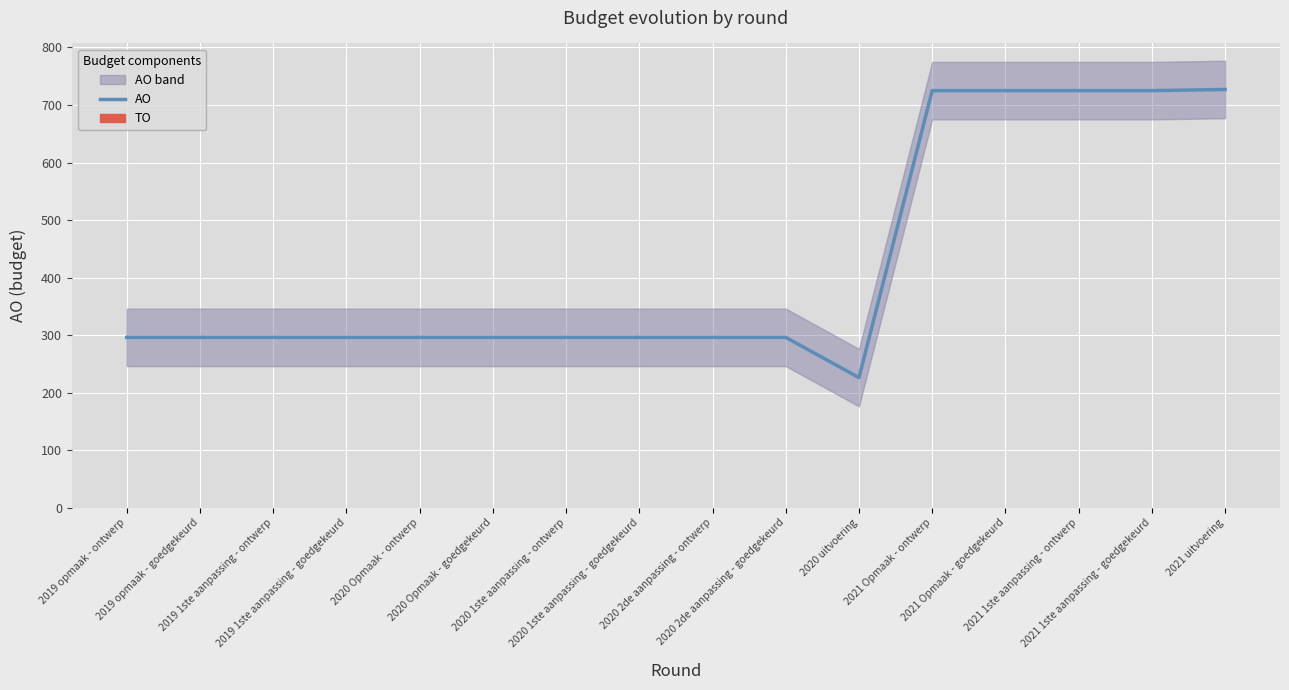

What is the difference between the second highest and minimum values?

499